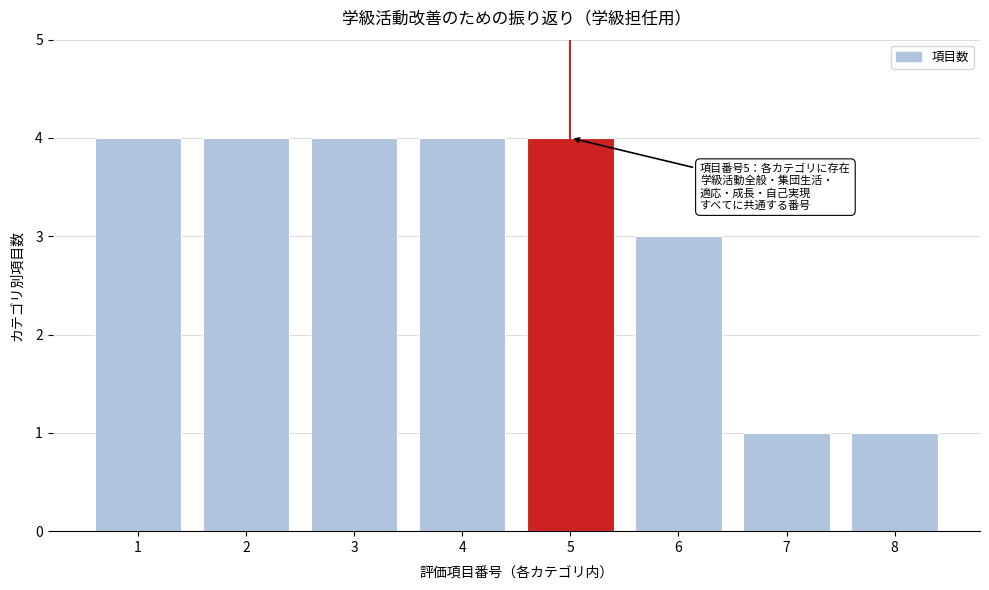

Reading left to right, what are all the values shown in this chart?

1=4	2=4	3=4	4=4	5=4	6=3	7=1	8=1